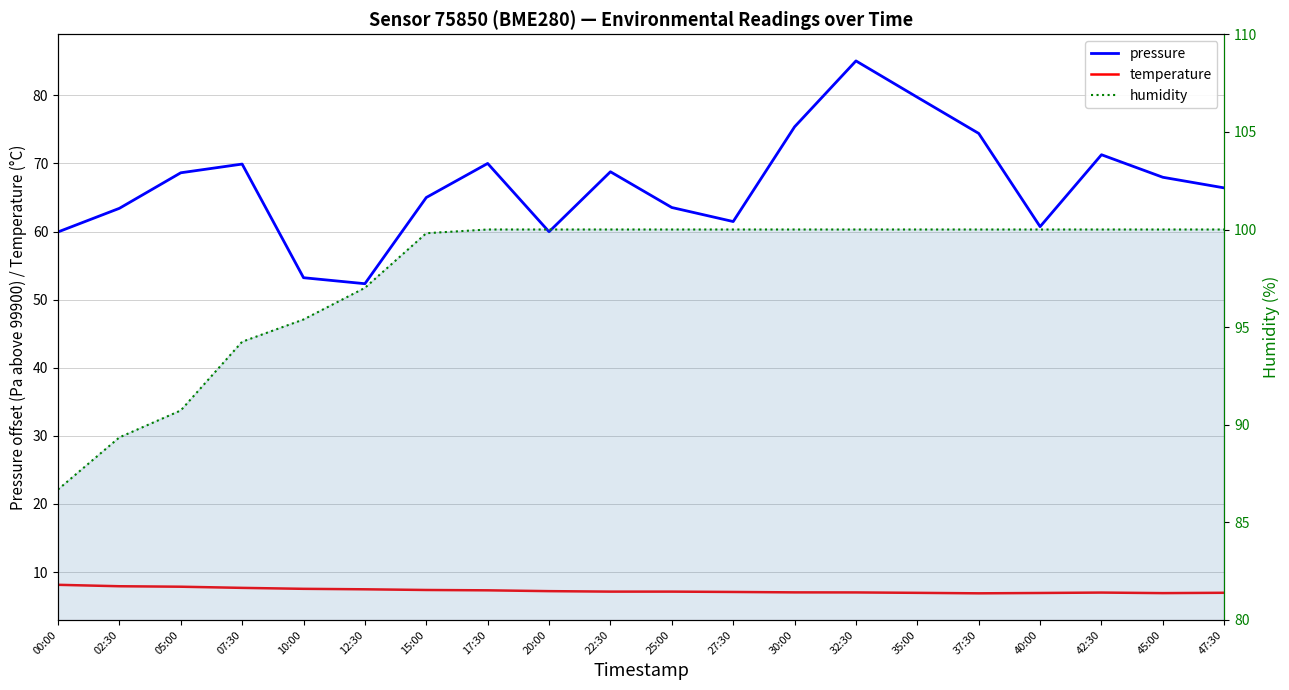

Reading left to right, extract all data points from this chart.

pressure: 00:00=59.9	02:30=63.4	05:00=68.6	07:30=69.9	10:00=53.2	12:30=52.3	15:00=65.0	17:30=70.0	20:00=60.0	22:30=68.8	25:00=63.5	27:30=61.5	30:00=75.4	32:30=85.1	35:00=79.7	37:30=74.4	40:00=60.7	42:30=71.3	45:00=68.0	47:30=66.4
temperature: 00:00=8.1	02:30=7.9	05:00=7.8	07:30=7.7	10:00=7.5	12:30=7.5	15:00=7.4	17:30=7.3	20:00=7.2	22:30=7.1	25:00=7.1	27:30=7.1	30:00=7.0	32:30=7.0	35:00=6.9	37:30=6.9	40:00=6.9	42:30=7.0	45:00=6.9	47:30=7.0
humidity: 00:00=86.7	02:30=89.3	05:00=90.7	07:30=94.2	10:00=95.4	12:30=97.0	15:00=99.8	17:30=100.0	20:00=100.0	22:30=100.0	25:00=100.0	27:30=100.0	30:00=100.0	32:30=100.0	35:00=100.0	37:30=100.0	40:00=100.0	42:30=100.0	45:00=100.0	47:30=100.0